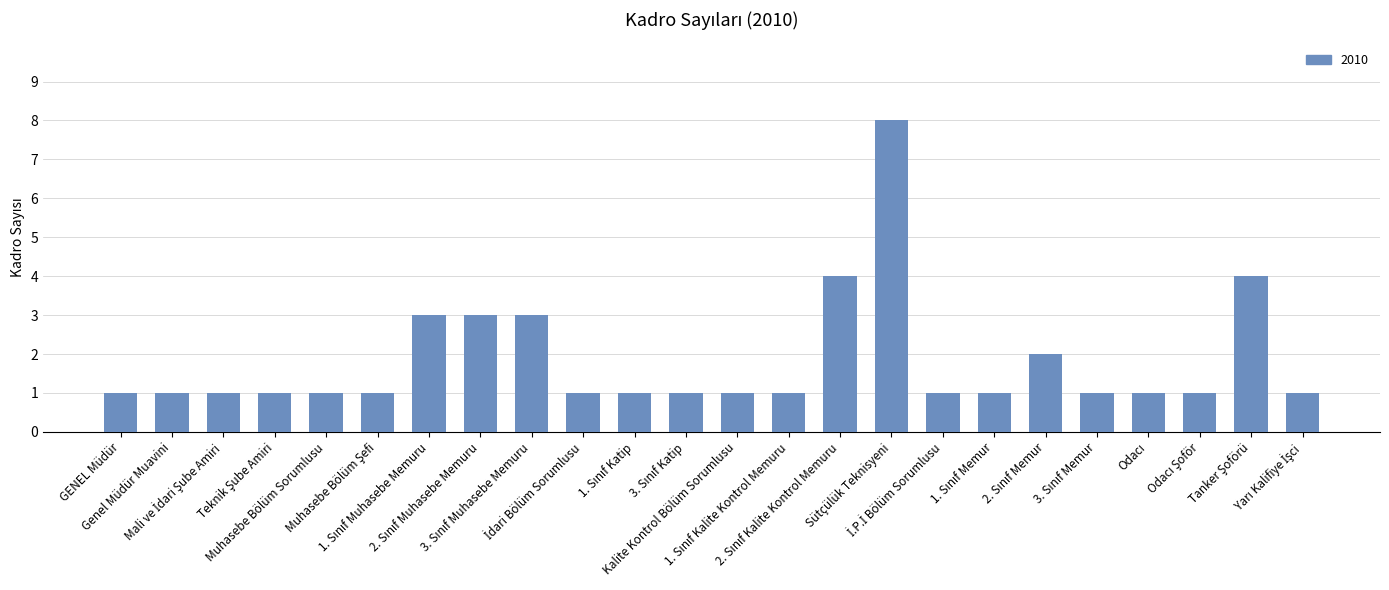

What is the minimum value shown in the chart?

1